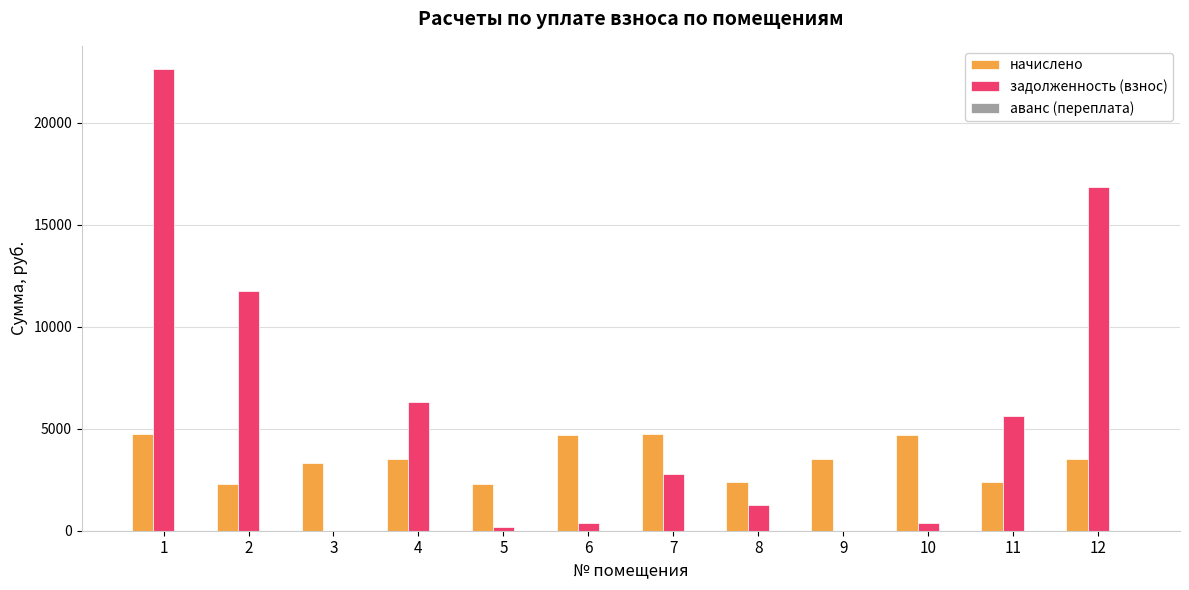

Which series has the largest total across all categories?

задолженность (взнос)